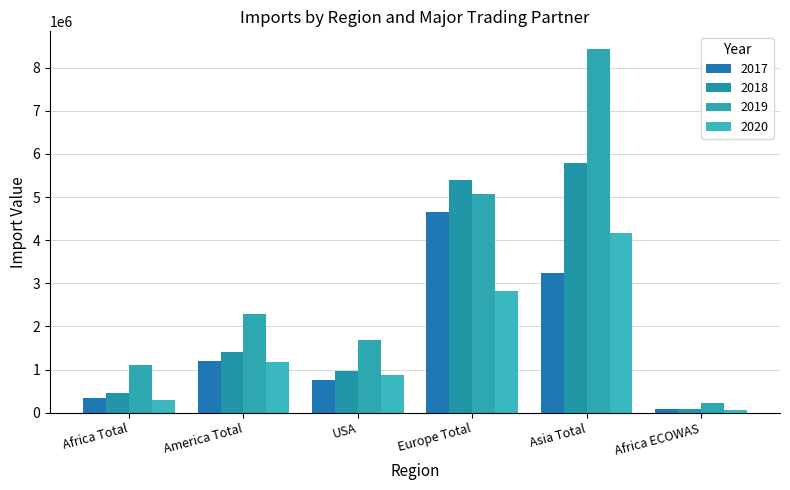

Rank the series by their maximum value, from lowest to highest.

2020, 2017, 2018, 2019